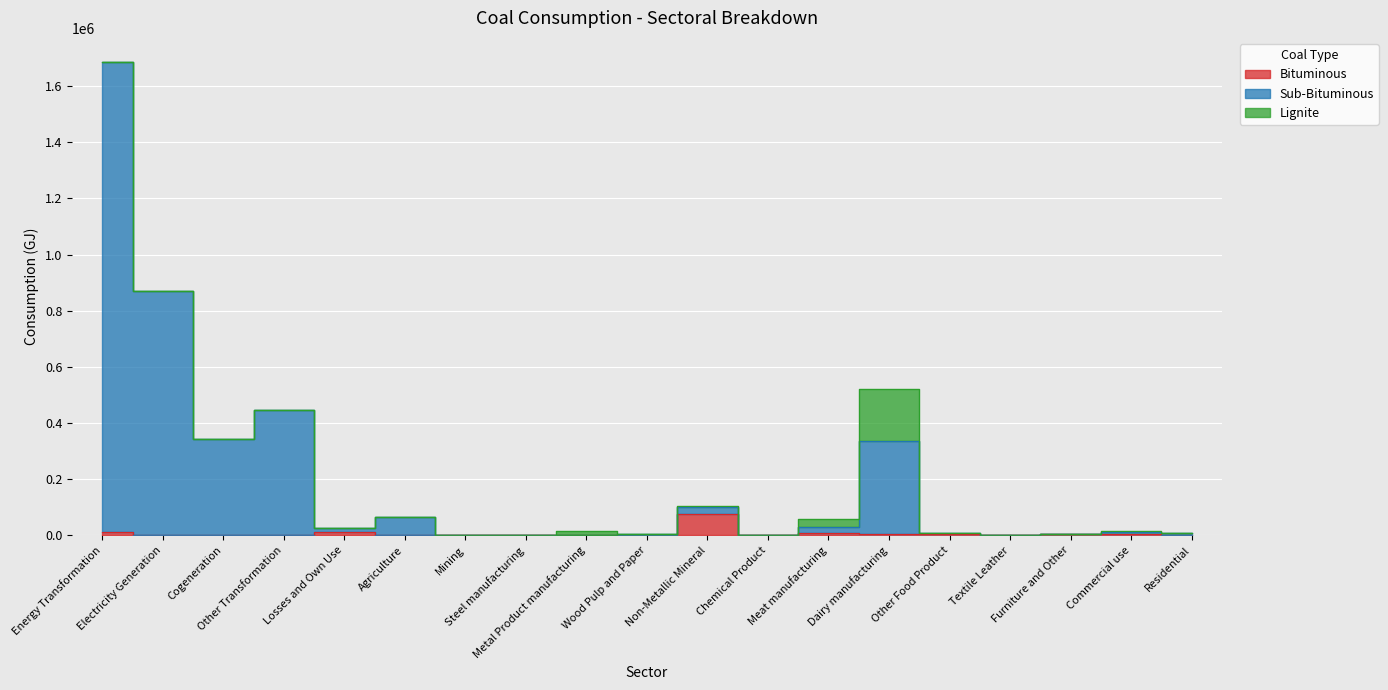

Is it true that Sub-Bituminous equals 1728.8 at Furniture and Other?

False